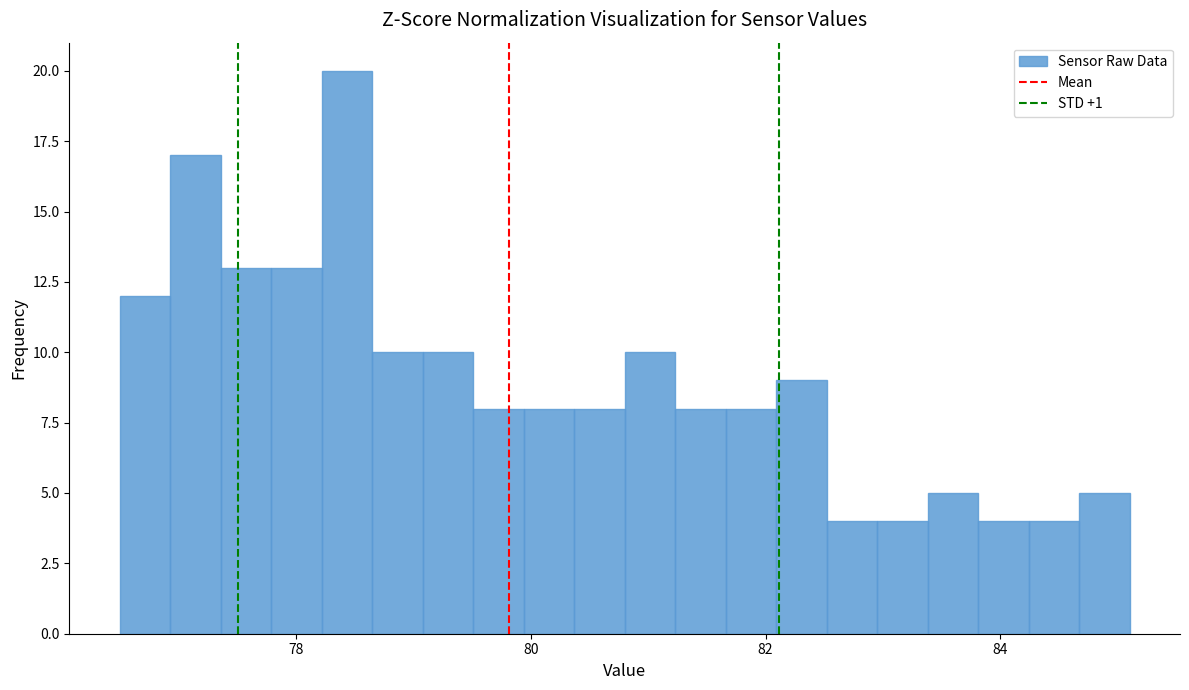

Around what value on the x-axis is the tallest bar? Give the approximate position of its centre, as read against the axis.

78.4